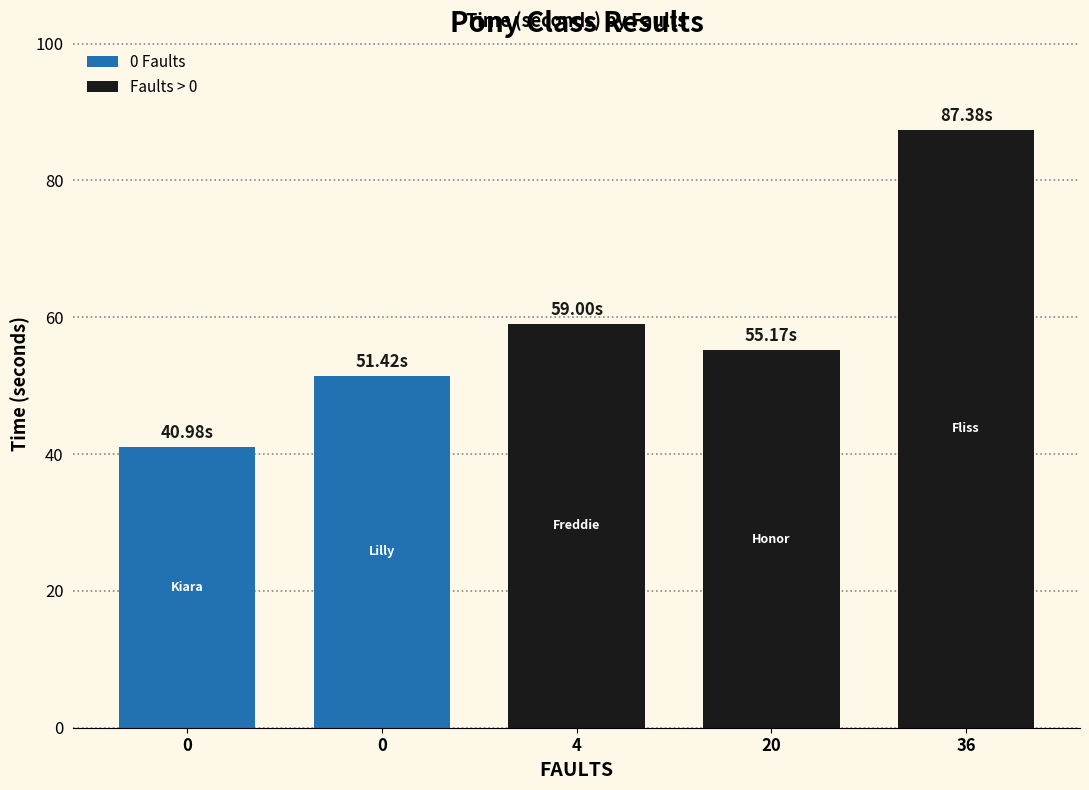

Are the bars horizontal?

No